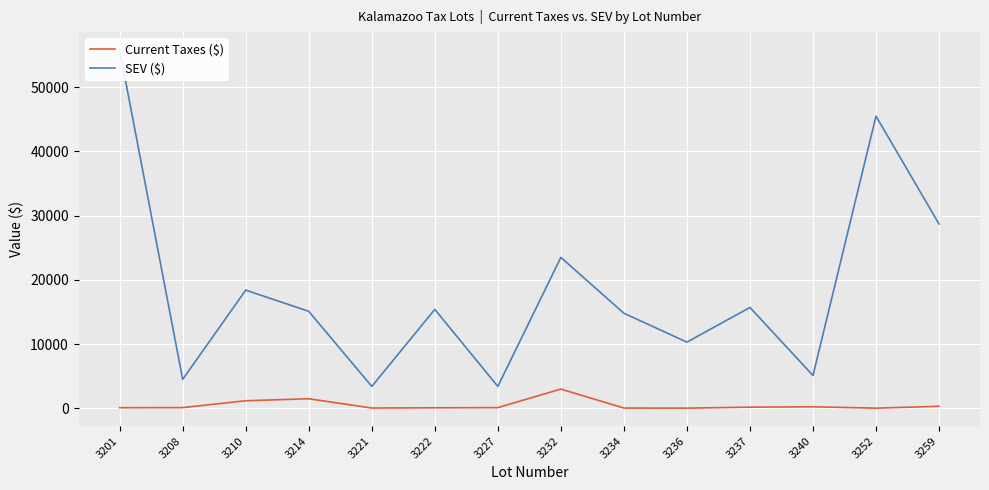

True or false: Current Taxes ($) has more than 1 points higher than both neighbors.

True